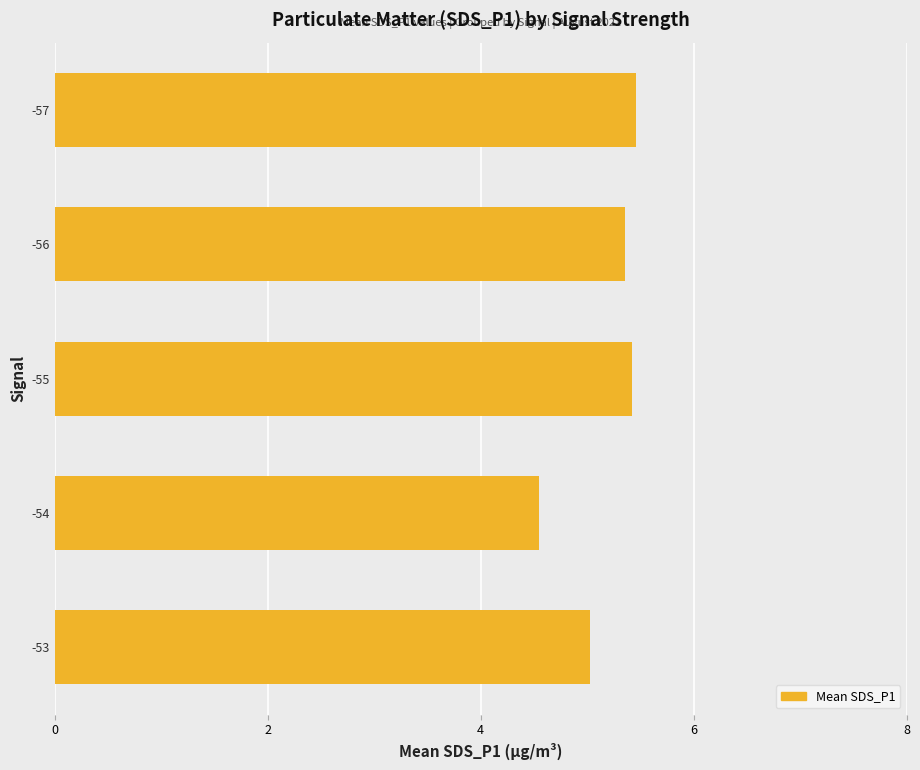

What is the sum of the values at -53 and -55?

10.5